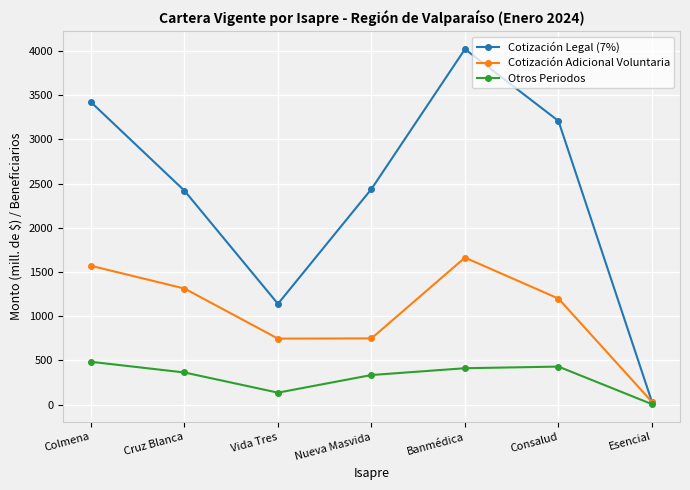

Does the chart have visible grid lines?

Yes